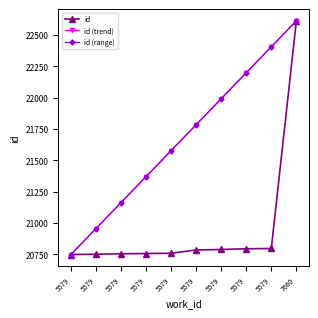

Is it true that id equals 6740.2 at 5579?

False